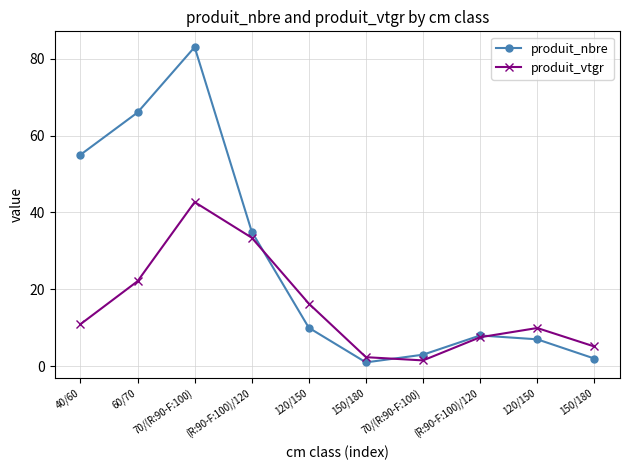

Rank the categories by produit_nbre value from highest to lowest.

70/(R:90-F:100), 60/70, 40/60, (R:90-F:100)/120, 120/150, (R:90-F:100)/120, 120/150, 70/(R:90-F:100), 150/180, 150/180